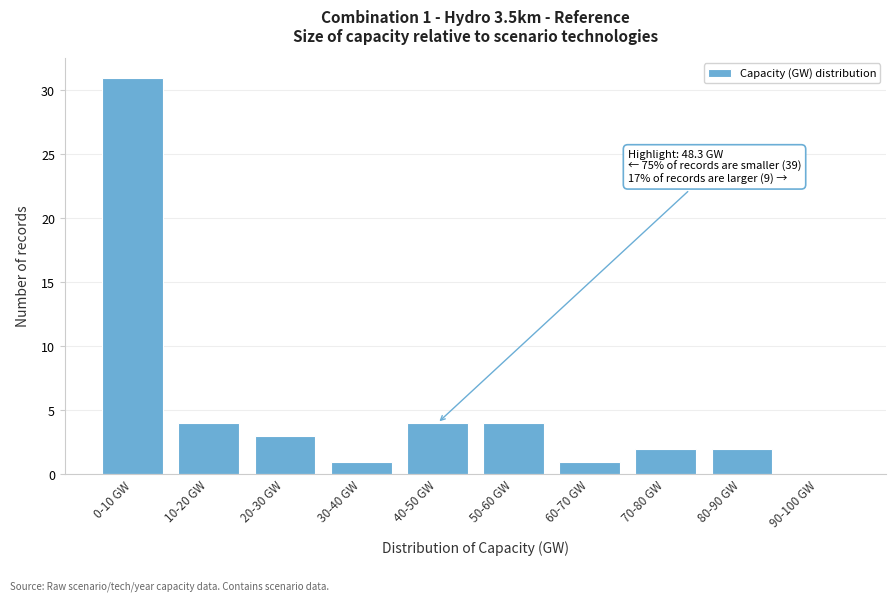

Reading left to right, what are all the values shown in this chart?

0-10 GW=31	10-20 GW=4	20-30 GW=3	30-40 GW=1	40-50 GW=4	50-60 GW=4	60-70 GW=1	70-80 GW=2	80-90 GW=2	90-100 GW=0